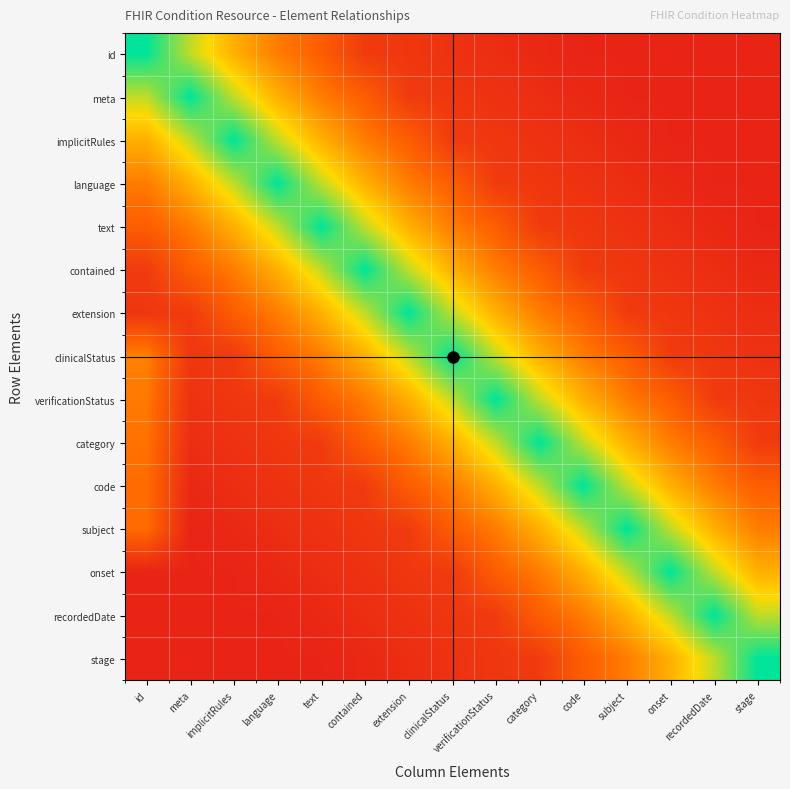

Reading right to left, what are all the values shown in this chart?

id: stage=0.1	recordedDate=0.1	onset=0.1	subject=0.1	code=0.1	category=0.1	verificationStatus=0.1	clinicalStatus=0.1	extension=0.1	contained=0.1	text=0.3	language=0.4	implicitRules=0.6	meta=0.8	id=1.0
meta: stage=0.1	recordedDate=0.1	onset=0.1	subject=0.1	code=0.1	category=0.1	verificationStatus=0.1	clinicalStatus=0.1	extension=0.1	contained=0.3	text=0.4	language=0.6	implicitRules=0.8	meta=1.0	id=0.8
implicitRules: stage=0.1	recordedDate=0.1	onset=0.1	subject=0.1	code=0.1	category=0.1	verificationStatus=0.1	clinicalStatus=0.1	extension=0.3	contained=0.4	text=0.6	language=0.8	implicitRules=1.0	meta=0.8	id=0.6
language: stage=0.1	recordedDate=0.1	onset=0.1	subject=0.1	code=0.1	category=0.1	verificationStatus=0.1	clinicalStatus=0.3	extension=0.4	contained=0.6	text=0.8	language=1.0	implicitRules=0.8	meta=0.6	id=0.4
text: stage=0.1	recordedDate=0.1	onset=0.1	subject=0.1	code=0.1	category=0.1	verificationStatus=0.3	clinicalStatus=0.4	extension=0.6	contained=0.8	text=1.0	language=0.8	implicitRules=0.6	meta=0.4	id=0.3
contained: stage=0.1	recordedDate=0.1	onset=0.1	subject=0.1	code=0.1	category=0.3	verificationStatus=0.4	clinicalStatus=0.6	extension=0.8	contained=1.0	text=0.8	language=0.6	implicitRules=0.4	meta=0.3	id=0.1
extension: stage=0.1	recordedDate=0.1	onset=0.1	subject=0.1	code=0.3	category=0.4	verificationStatus=0.6	clinicalStatus=0.8	extension=1.0	contained=0.8	text=0.6	language=0.4	implicitRules=0.3	meta=0.1	id=0.1
clinicalStatus: stage=0.1	recordedDate=0.1	onset=0.1	subject=0.3	code=0.4	category=0.6	verificationStatus=0.8	clinicalStatus=1.0	extension=0.8	contained=0.6	text=0.4	language=0.3	implicitRules=0.1	meta=0.1	id=0.4
verificationStatus: stage=0.1	recordedDate=0.1	onset=0.3	subject=0.4	code=0.6	category=0.8	verificationStatus=1.0	clinicalStatus=0.8	extension=0.6	contained=0.4	text=0.3	language=0.1	implicitRules=0.1	meta=0.1	id=0.4
category: stage=0.1	recordedDate=0.3	onset=0.4	subject=0.6	code=0.8	category=1.0	verificationStatus=0.8	clinicalStatus=0.6	extension=0.4	contained=0.3	text=0.1	language=0.1	implicitRules=0.1	meta=0.1	id=0.4
code: stage=0.3	recordedDate=0.4	onset=0.6	subject=0.8	code=1.0	category=0.8	verificationStatus=0.6	clinicalStatus=0.4	extension=0.3	contained=0.1	text=0.1	language=0.1	implicitRules=0.1	meta=0.1	id=0.3
subject: stage=0.4	recordedDate=0.6	onset=0.8	subject=1.0	code=0.8	category=0.6	verificationStatus=0.4	clinicalStatus=0.3	extension=0.1	contained=0.1	text=0.1	language=0.1	implicitRules=0.1	meta=0.1	id=0.3
onset: stage=0.6	recordedDate=0.8	onset=1.0	subject=0.8	code=0.6	category=0.4	verificationStatus=0.3	clinicalStatus=0.1	extension=0.1	contained=0.1	text=0.1	language=0.1	implicitRules=0.1	meta=0.1	id=0.1
recordedDate: stage=0.8	recordedDate=1.0	onset=0.8	subject=0.6	code=0.4	category=0.3	verificationStatus=0.1	clinicalStatus=0.1	extension=0.1	contained=0.1	text=0.1	language=0.1	implicitRules=0.1	meta=0.1	id=0.1
stage: stage=1.0	recordedDate=0.8	onset=0.6	subject=0.4	code=0.3	category=0.1	verificationStatus=0.1	clinicalStatus=0.1	extension=0.1	contained=0.1	text=0.1	language=0.1	implicitRules=0.1	meta=0.1	id=0.1